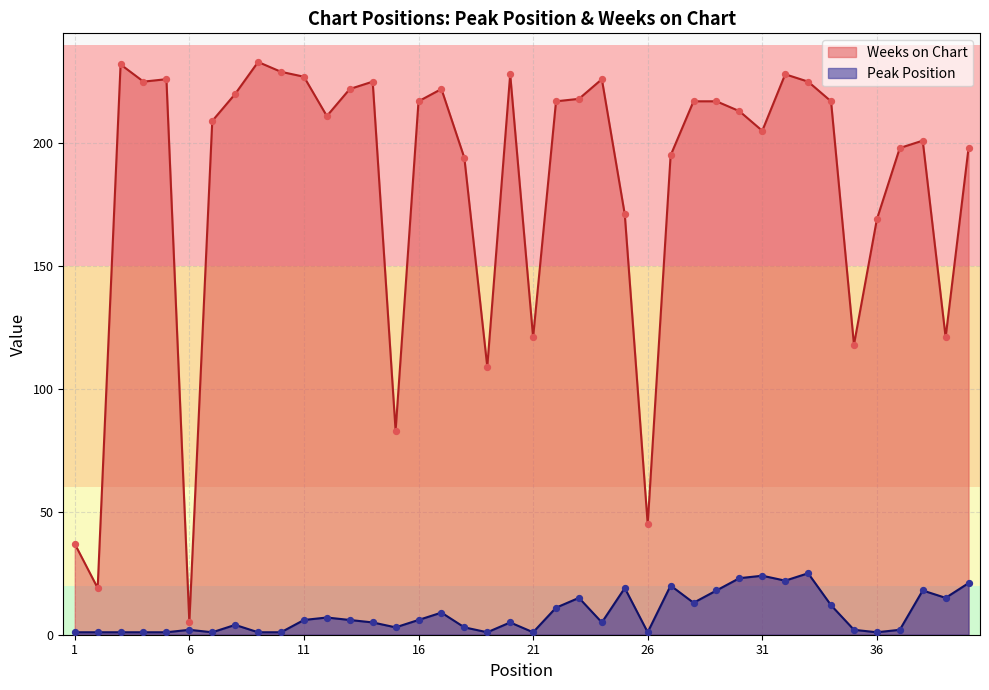

What is the total value across all series at 31?

229